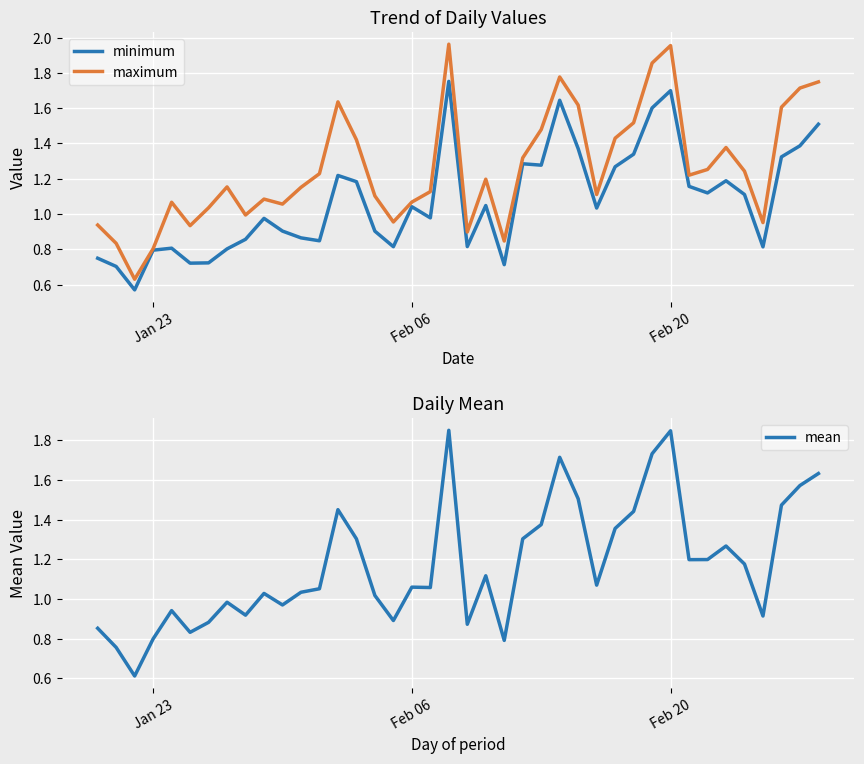

True or false: minimum and mean intersect in this chart.

False